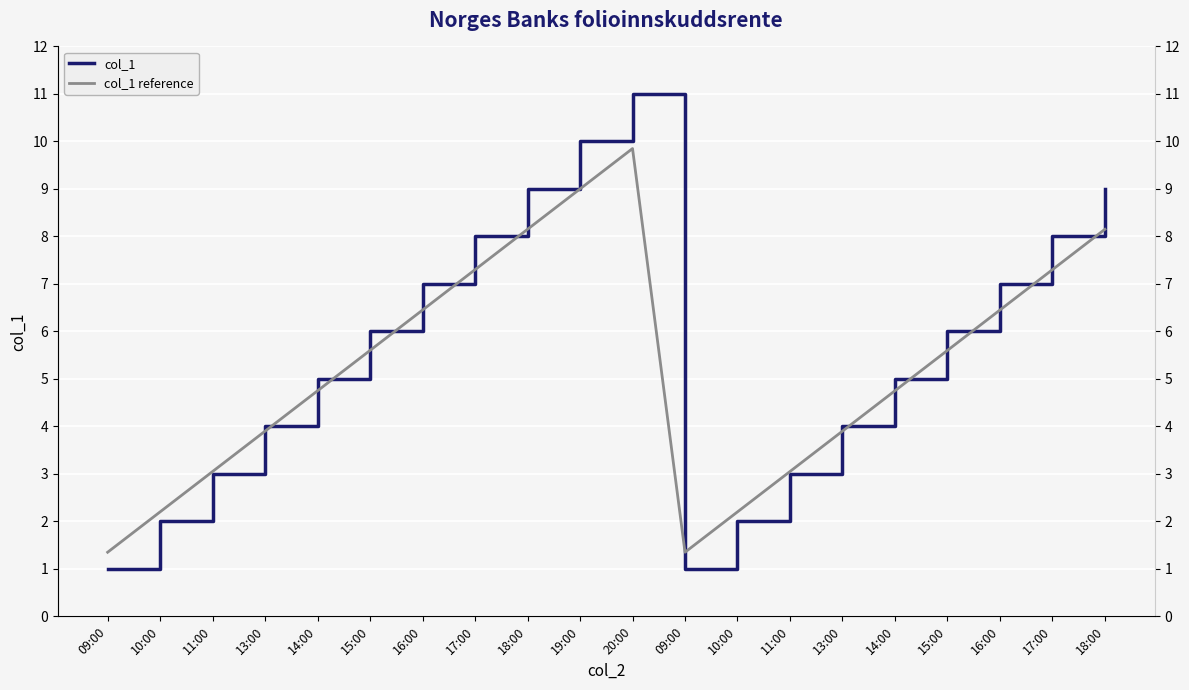

What are all the series names shown in the legend?

col_1, col_1 reference